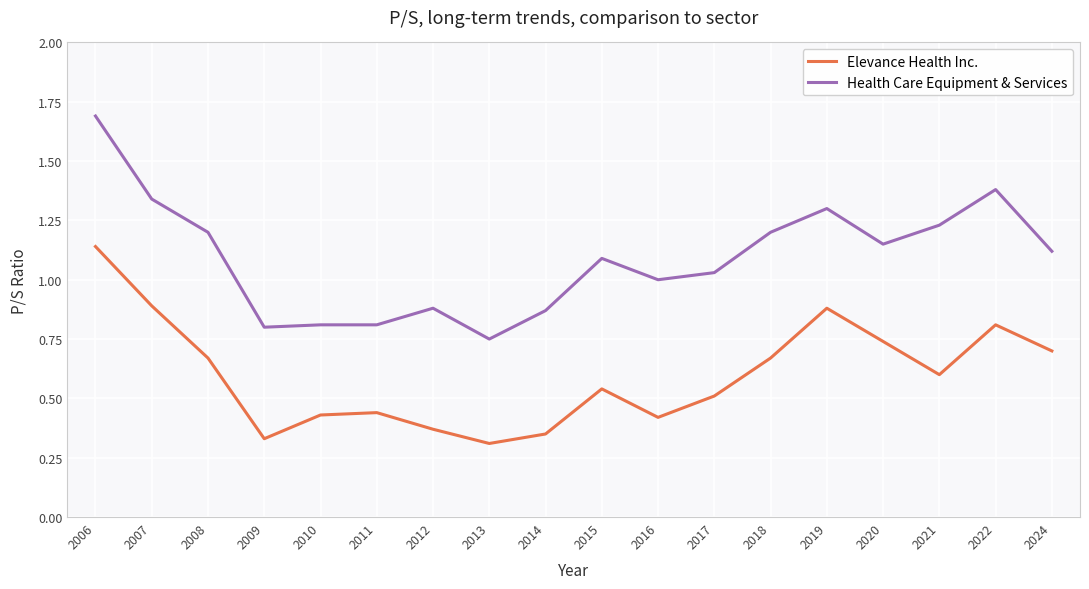

Which series changed the most between 2013 and 2017?

Health Care Equipment & Services